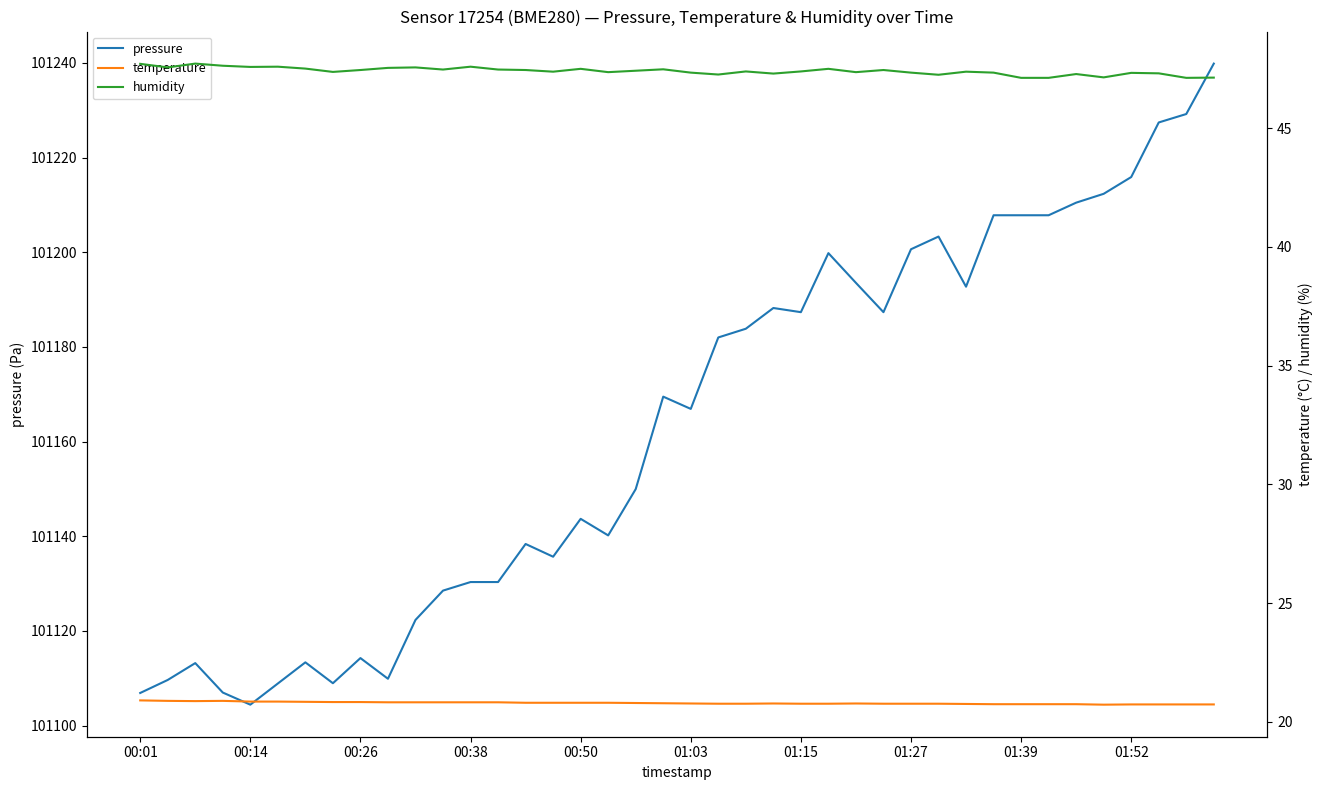

What is the maximum value for pressure?

101239.8